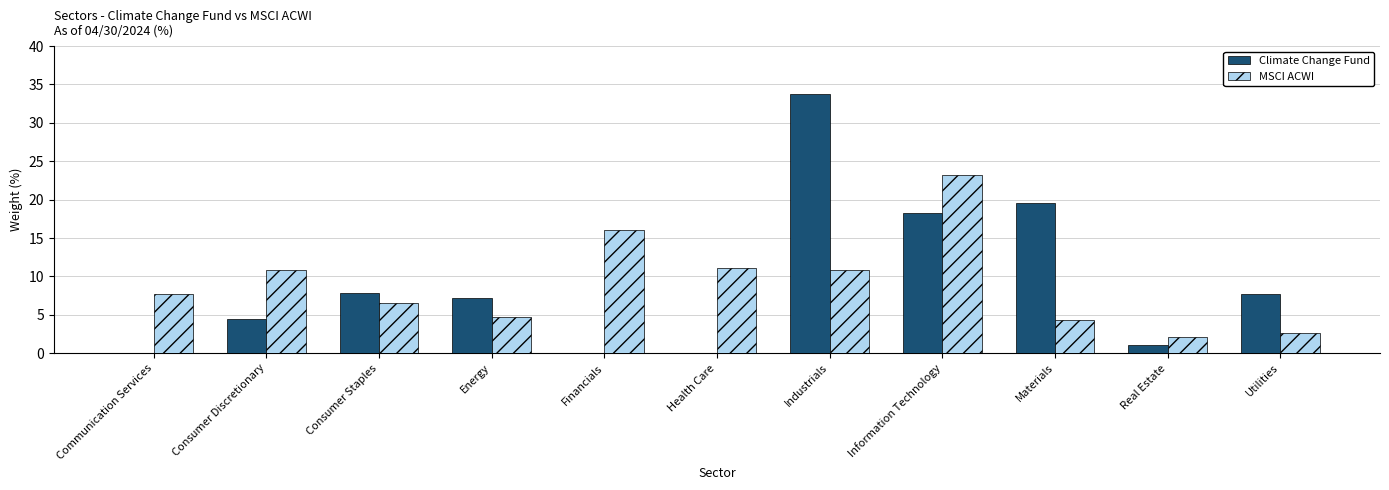

At which category is the sum across all series the highest?

Industrials